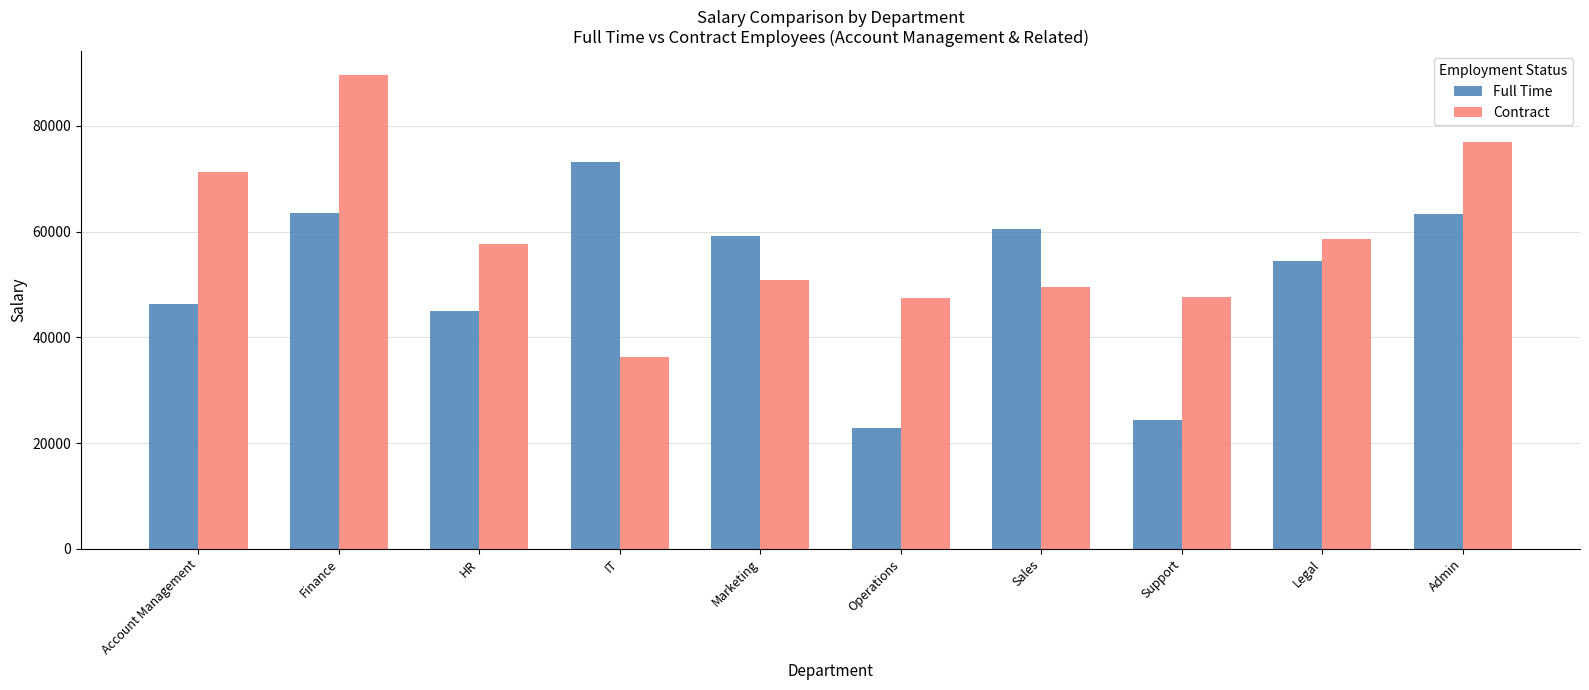

What is the label of the 7th bar from the right?

IT